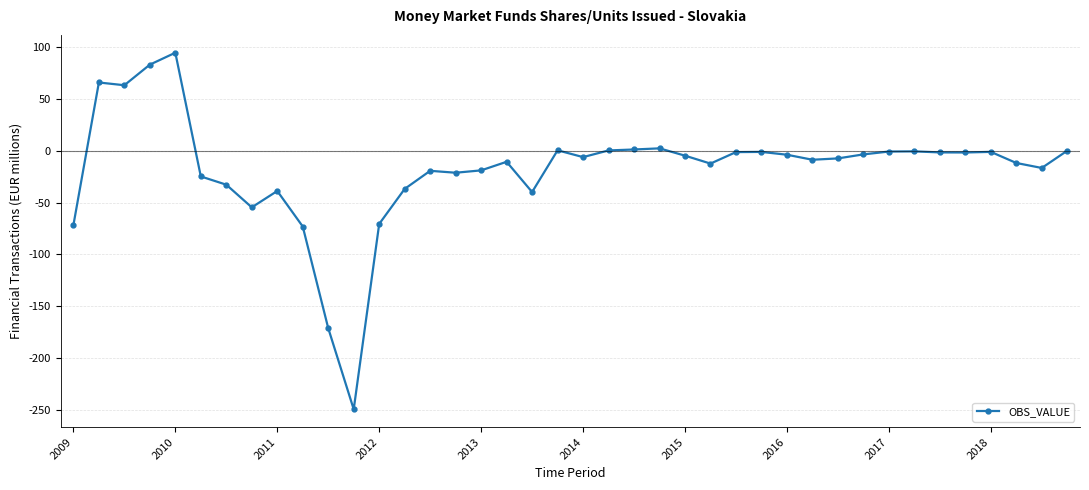

What is the sum of all values?

-707.4